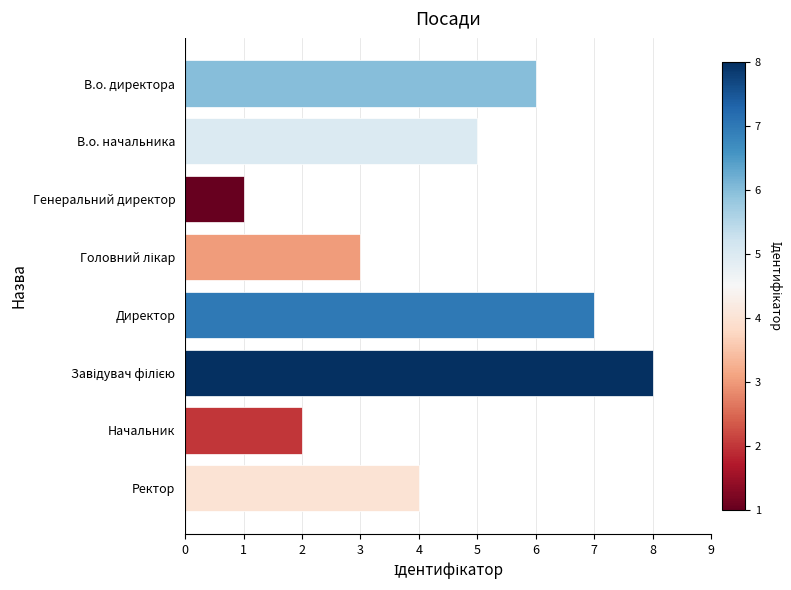

What is the difference between the second highest and second lowest values?

5